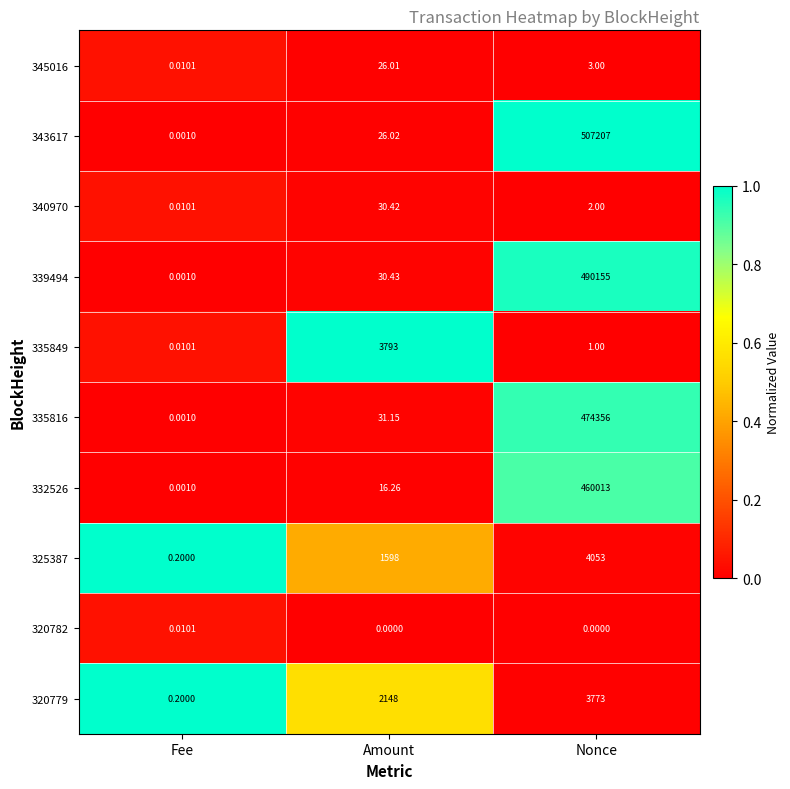

Which label corresponds to the largest value in the chart?

Nonce